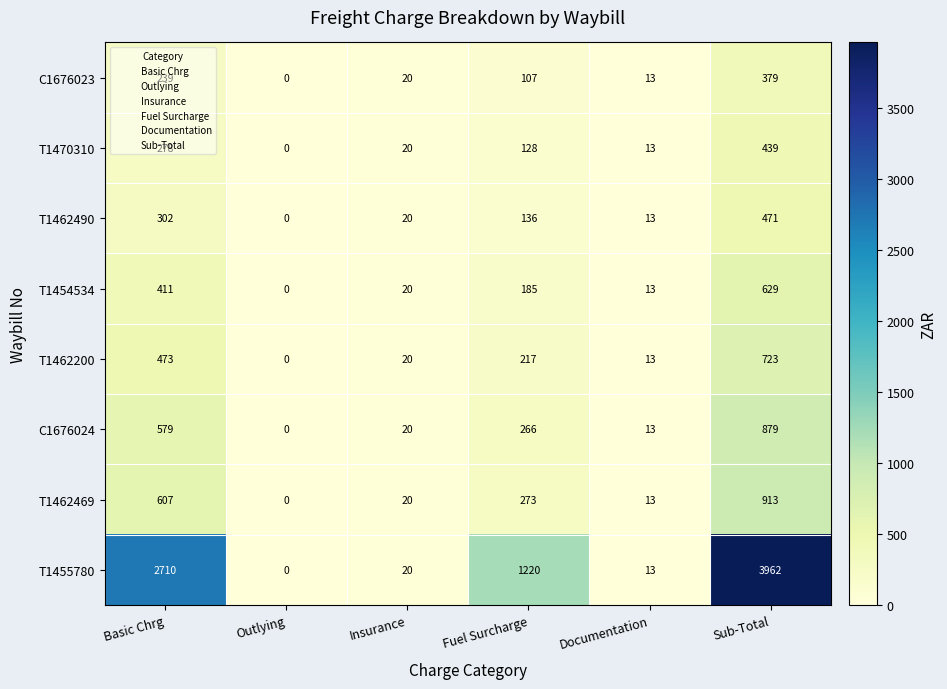

Where is T1462200 nearest to the value 361?

Basic Chrg